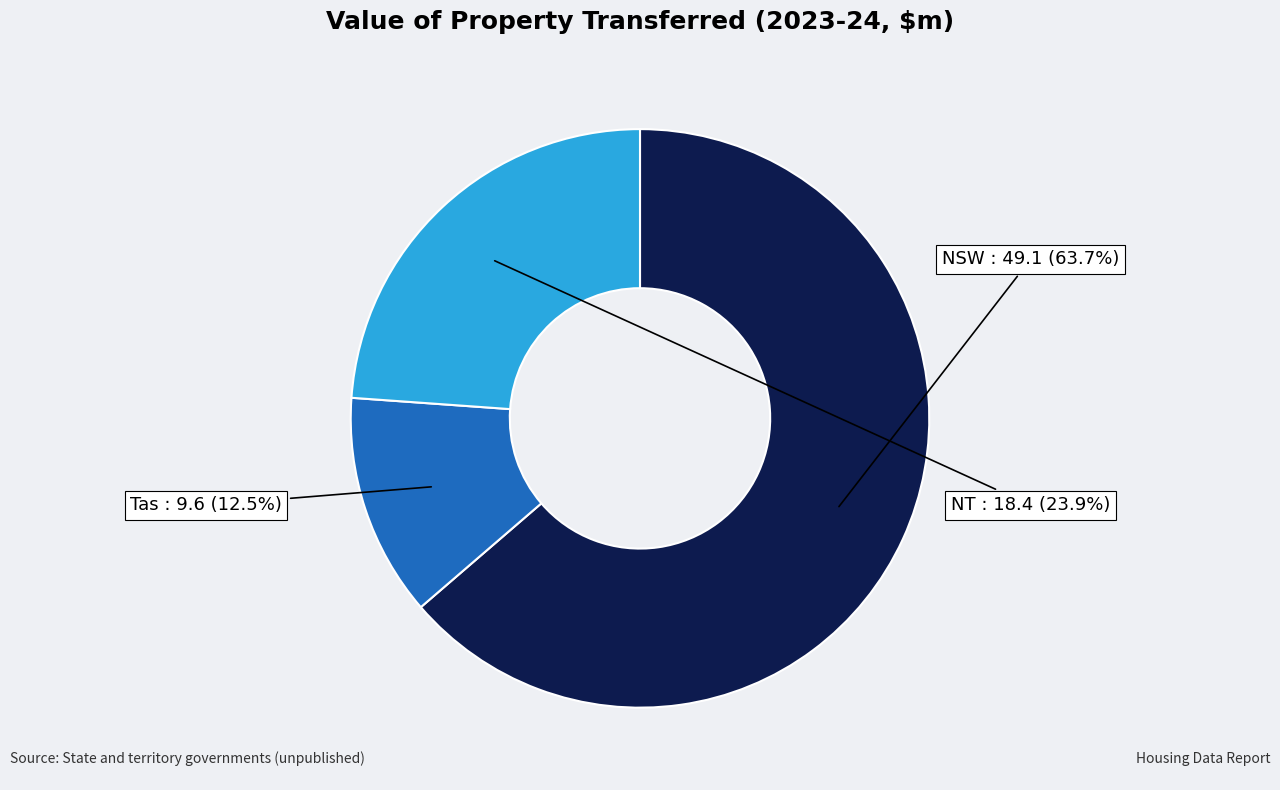

Is there any slice that represents more than half of the pie?

Yes